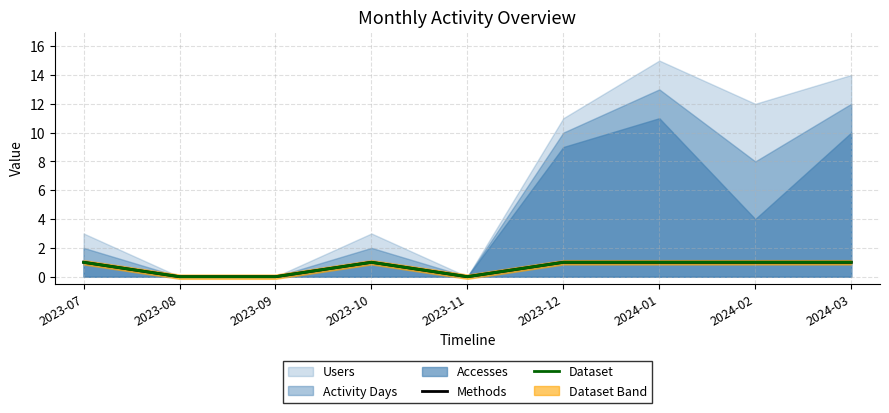

What is the maximum value for Dataset?

1